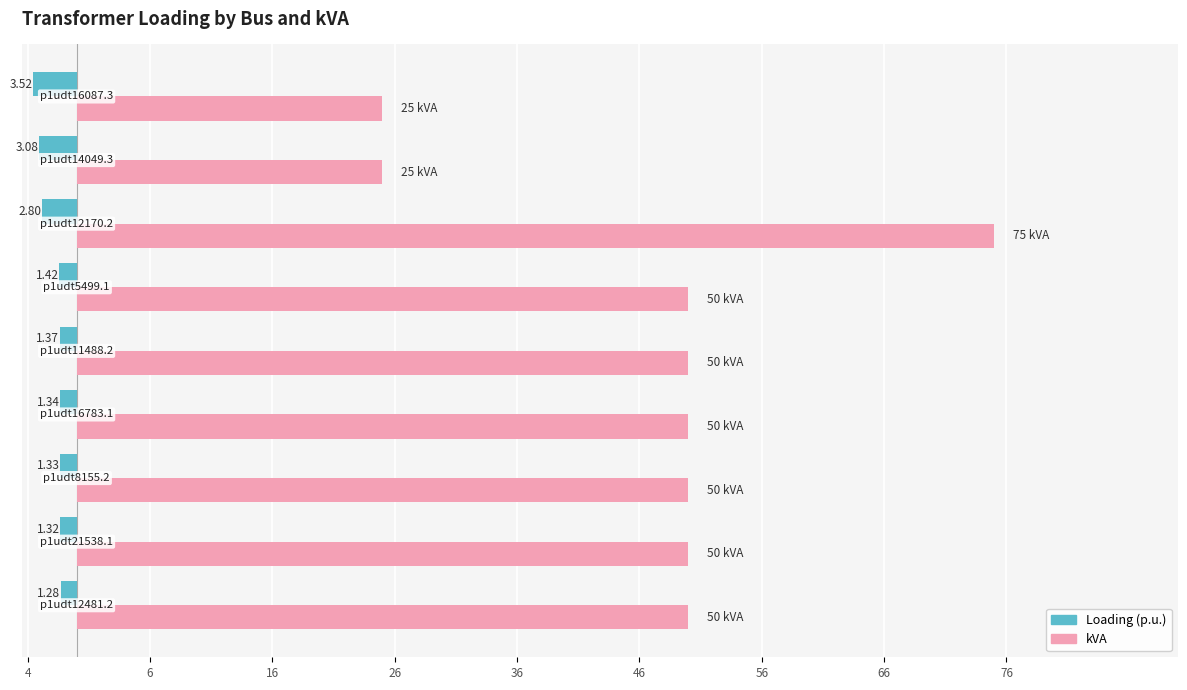

What are all the series names shown in the legend?

Loading (p.u.), kVA